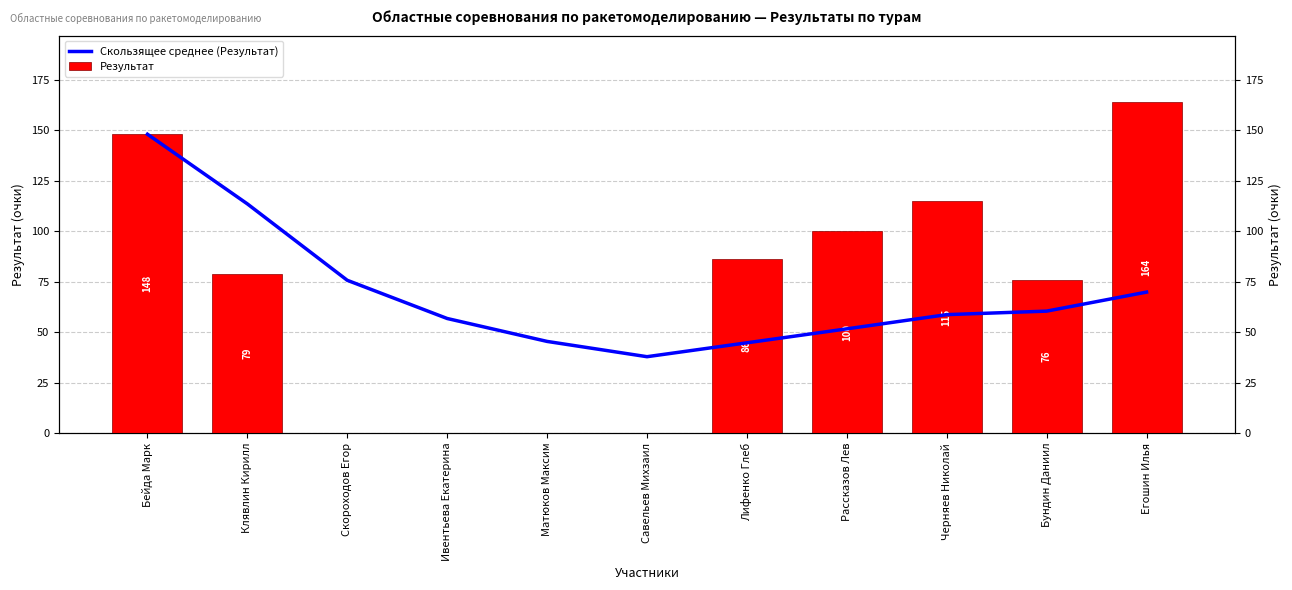

What position from the left is Ивентьева Екатерина?

4